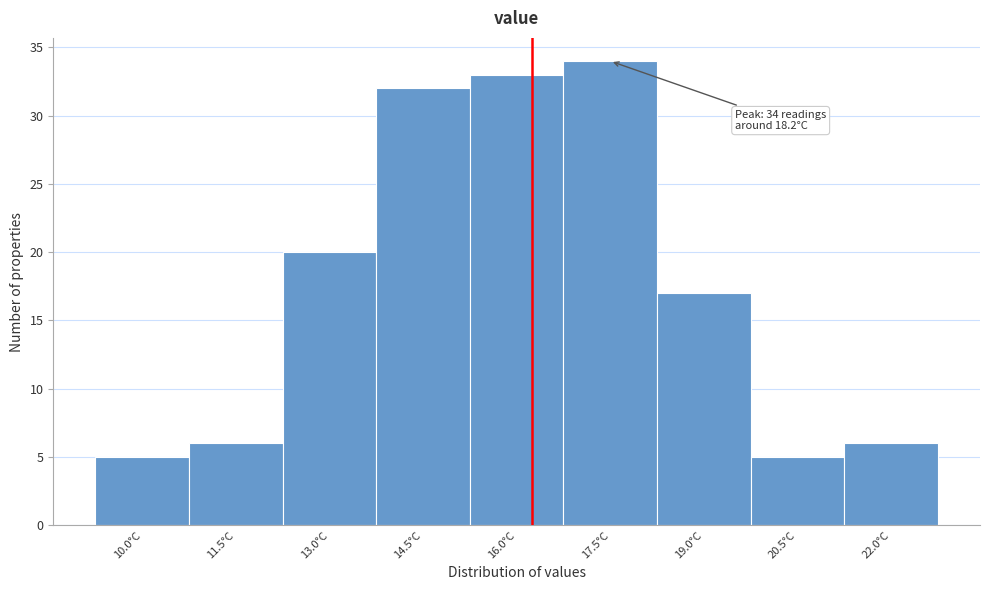

Reading left to right, transcribe all the data shown in this chart.

5	6	20	32	33	34	17	5	6